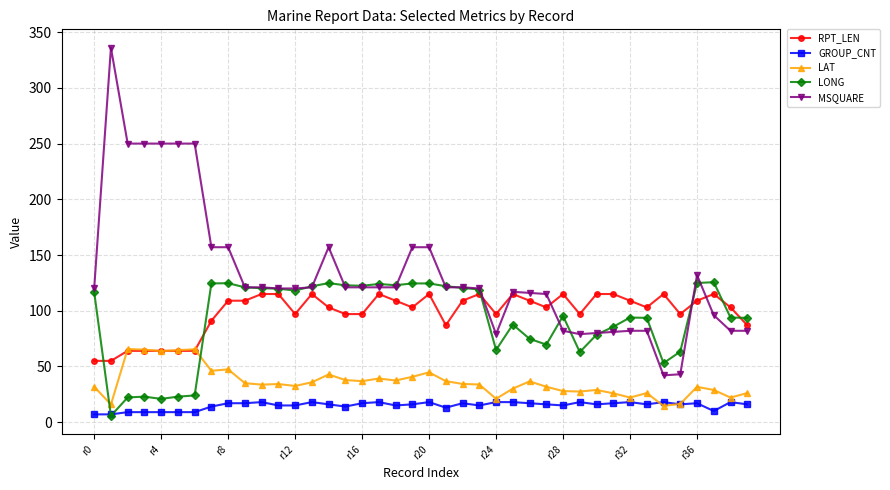

List the series in order of their peak value, lowest first.

GROUP_CNT, LAT, RPT_LEN, LONG, MSQUARE